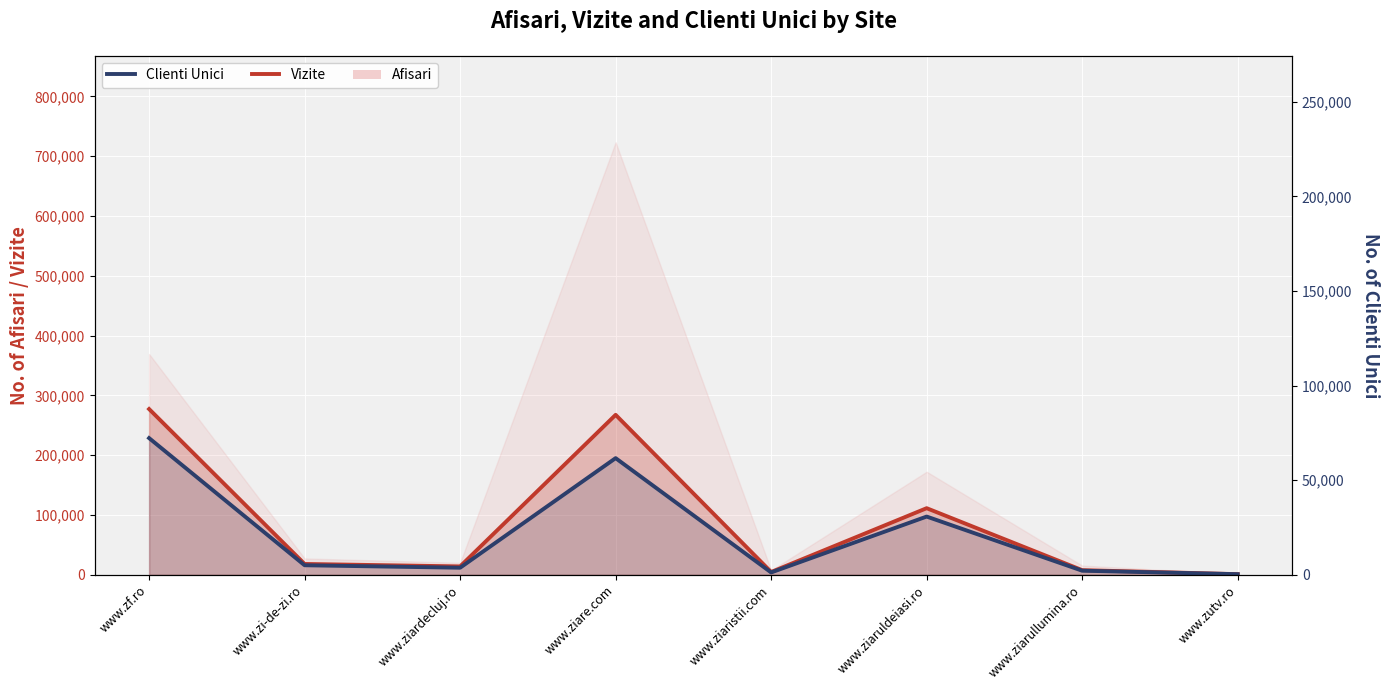

What is the value of the 1st point from the left?

228644